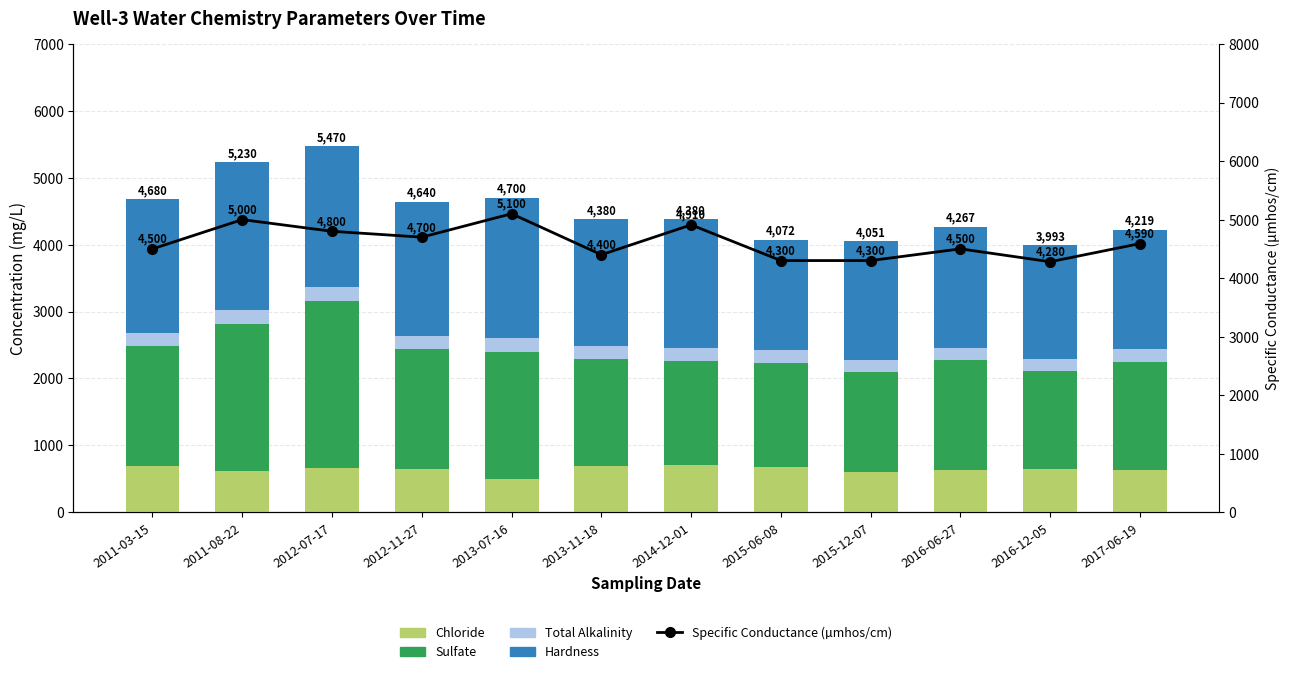

At which label is Total Alkalinity closest to 194?

2014-12-01